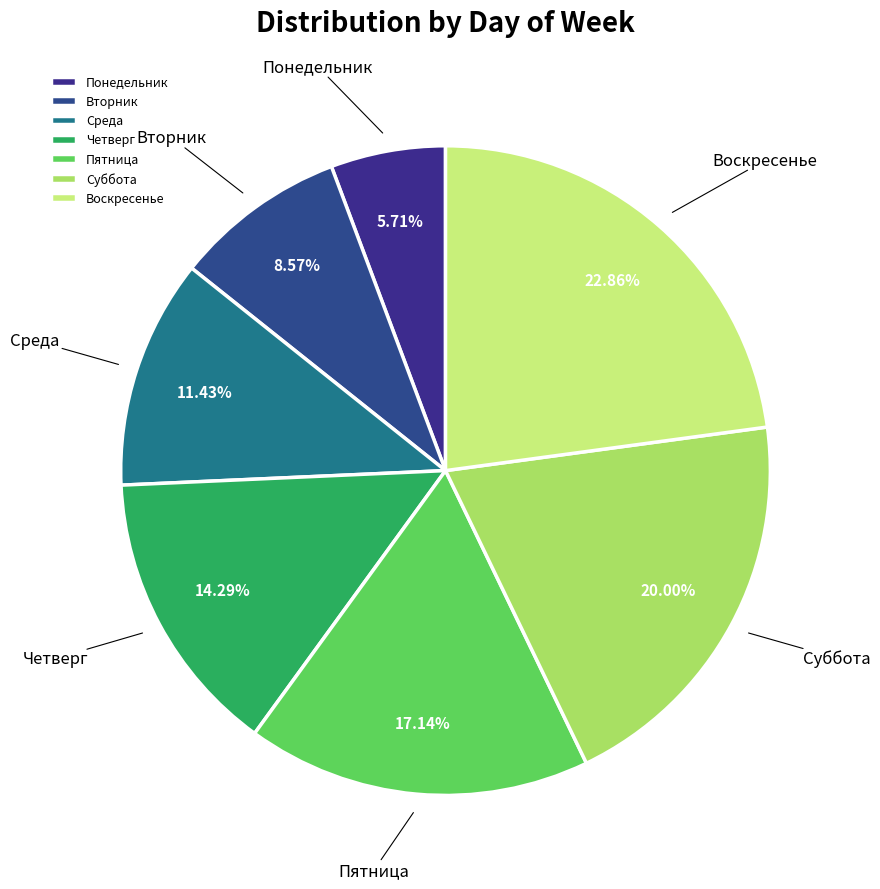

To the nearest percent, what is the average slice percentage?

14%